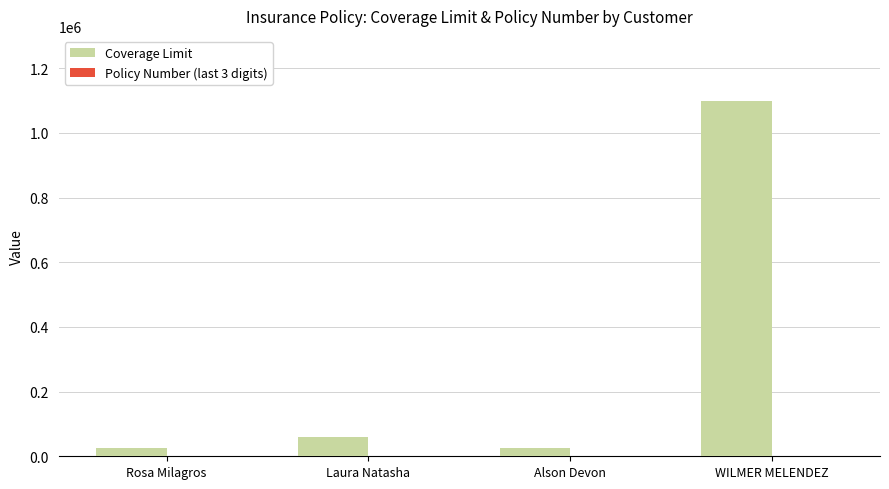

True or false: Coverage Limit has a value of 621139 at WILMER MELENDEZ.

False